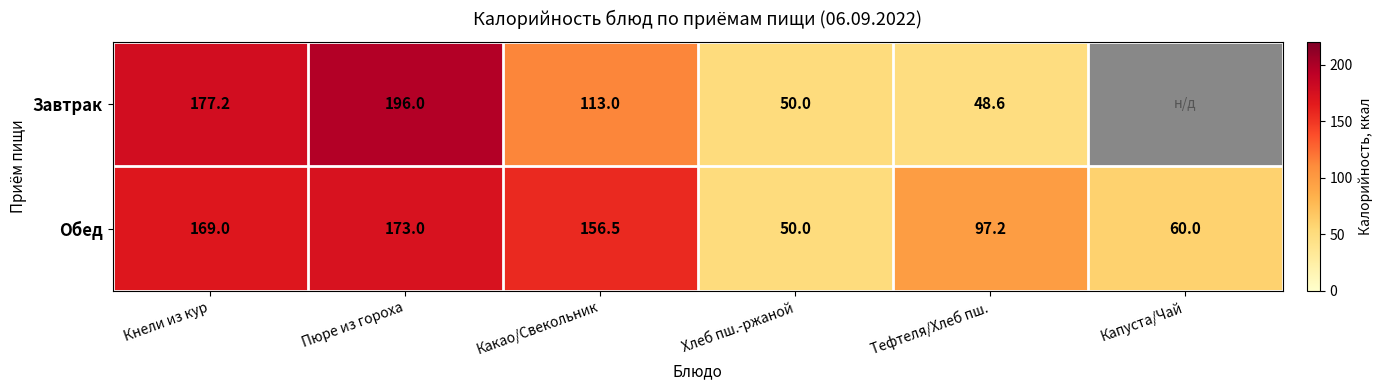

Which label corresponds to the smallest value in the chart?

Тефтеля/Хлеб пш.